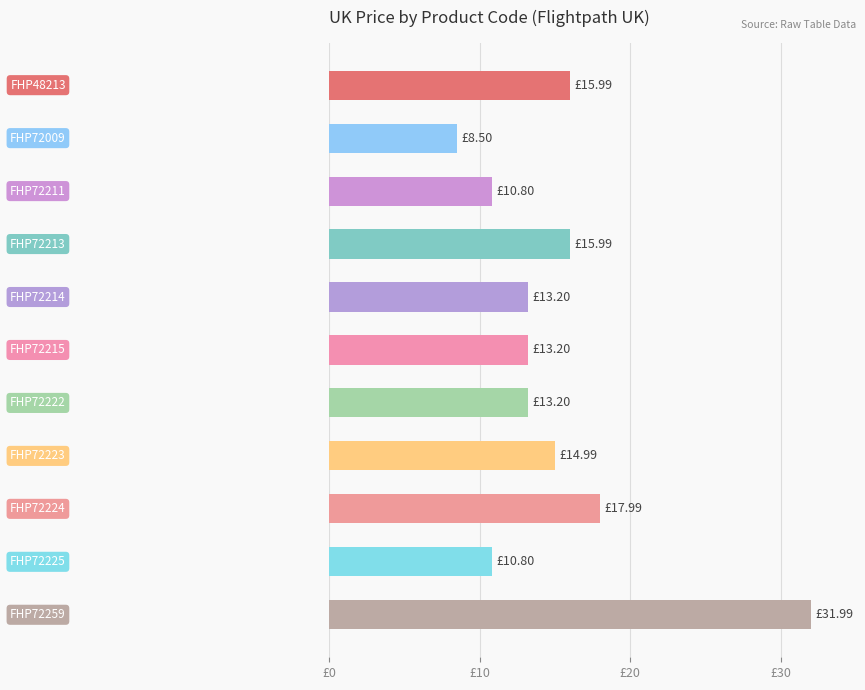

Where is the data nearest to the value 20?

8